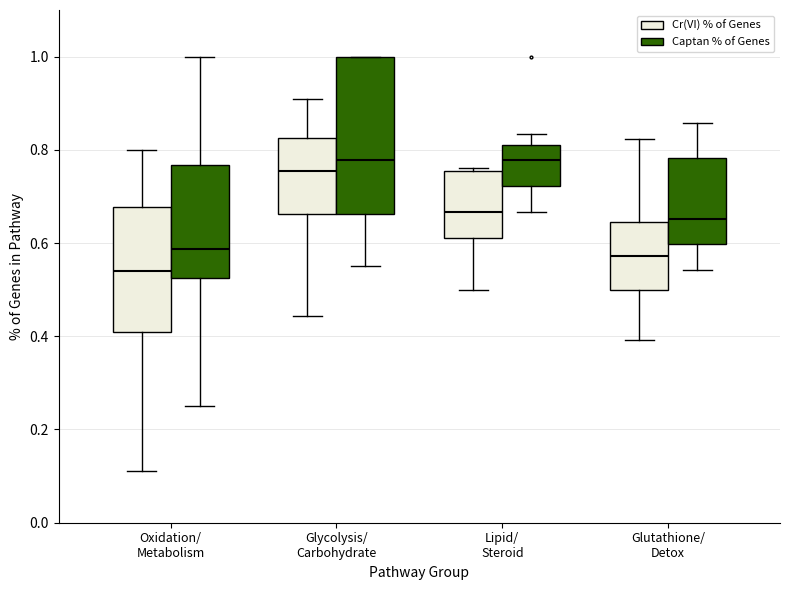

Reading left to right, read every box against the y-axis: the position of its median line, the range the box covers, and the ends of its whiskers. The values are not printed on the chart, so give them approximately, as read against the axis.

Oxidation/ Metabolism (Cr(VI) % of Genes): median 0.54, box 0.40 to 0.68, whiskers 0.12 to 0.80
Oxidation/ Metabolism (Captan % of Genes): median 0.58, box 0.52 to 0.76, whiskers 0.26 to 1.00
Glycolysis/ Carbohydrate (Cr(VI) % of Genes): median 0.76, box 0.66 to 0.82, whiskers 0.44 to 0.90
Glycolysis/ Carbohydrate (Captan % of Genes): median 0.78, box 0.66 to 1.00, whiskers 0.56 to 1.00
Lipid/ Steroid (Cr(VI) % of Genes): median 0.66, box 0.62 to 0.76, whiskers 0.50 to 0.76 (just above the box's upper edge)
Lipid/ Steroid (Captan % of Genes): median 0.78, box 0.72 to 0.80, whiskers 0.66 to 0.84
Glutathione/ Detox (Cr(VI) % of Genes): median 0.58, box 0.50 to 0.64, whiskers 0.40 to 0.82
Glutathione/ Detox (Captan % of Genes): median 0.66, box 0.60 to 0.78, whiskers 0.54 to 0.86